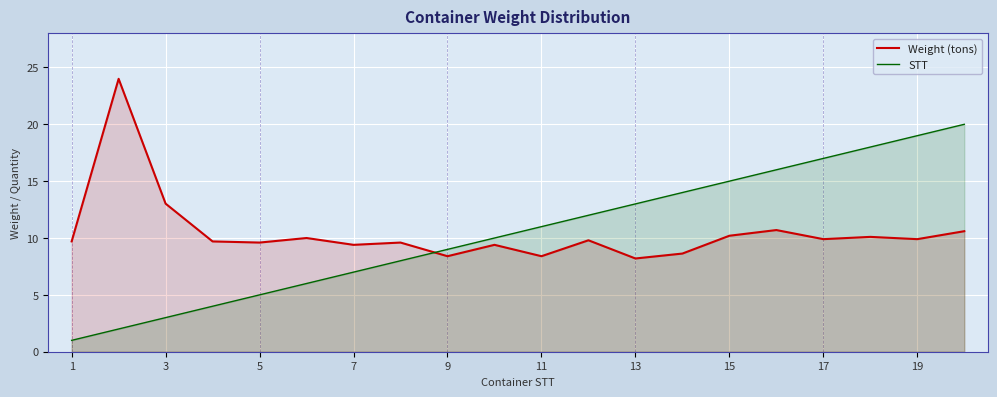

What is the difference between the maximum and minimum values in the STT series?

19.0